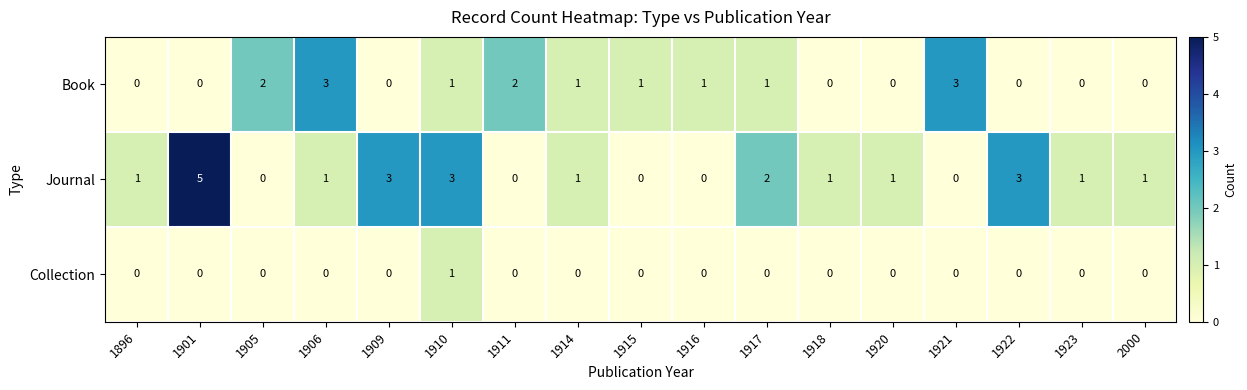

The value of Book at 1910 is 1. True or false?

True